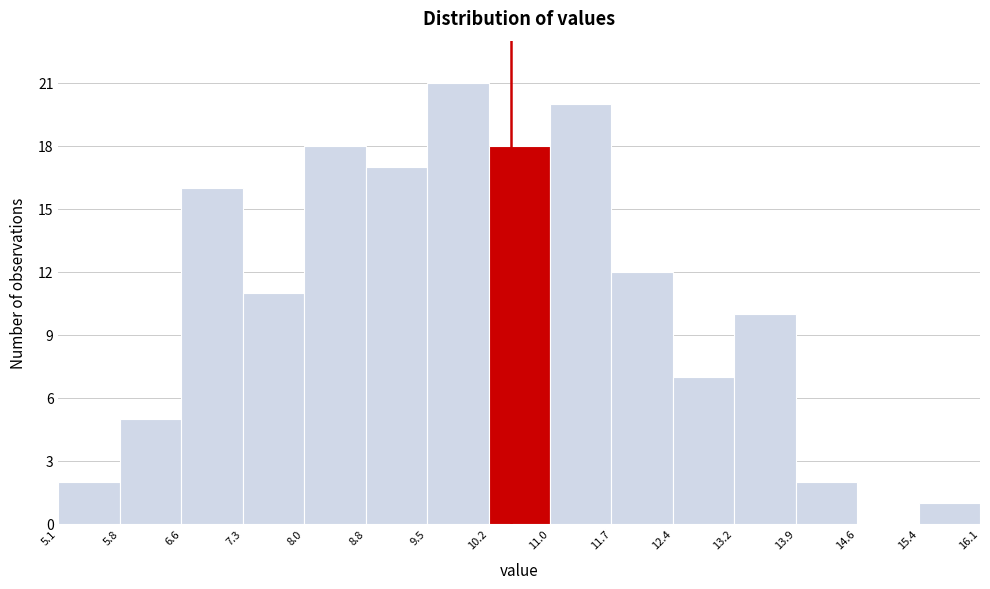

What is the height of the bar covering 8.8 to 9.5 on the x-axis? The values are not printed on the chart, so give them approximately, as read against the axis.

17